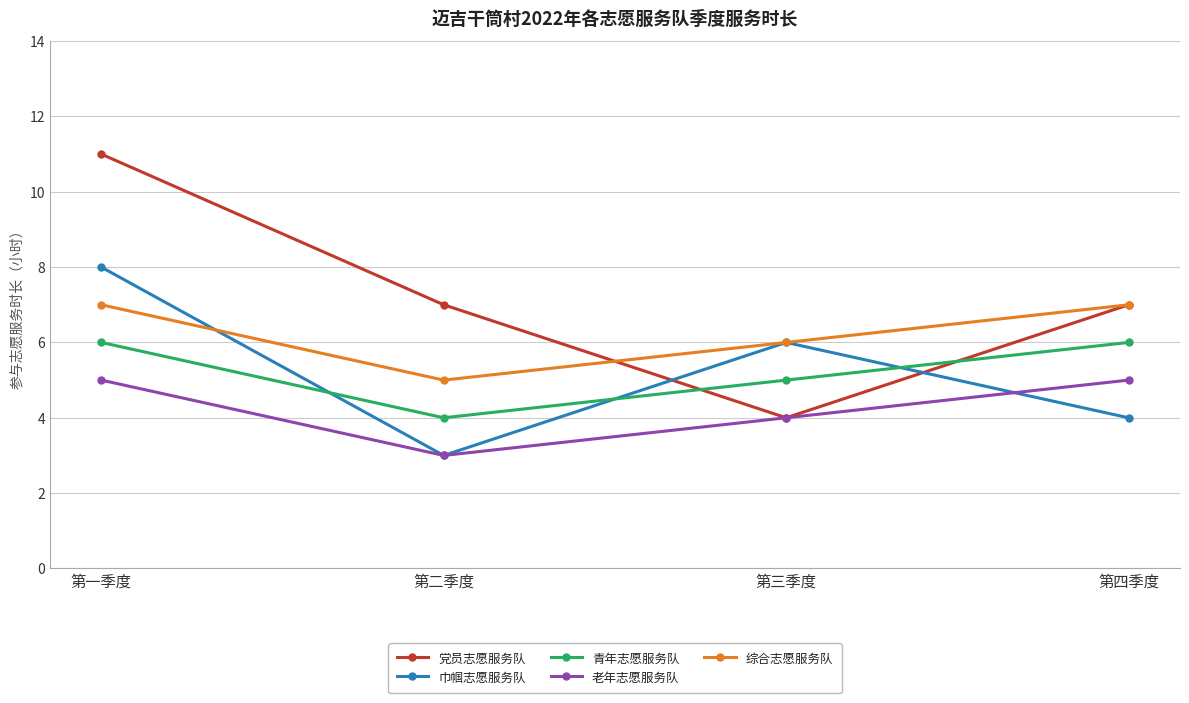

True or false: 青年志愿服务队 and 老年志愿服务队 cross at least once.

False